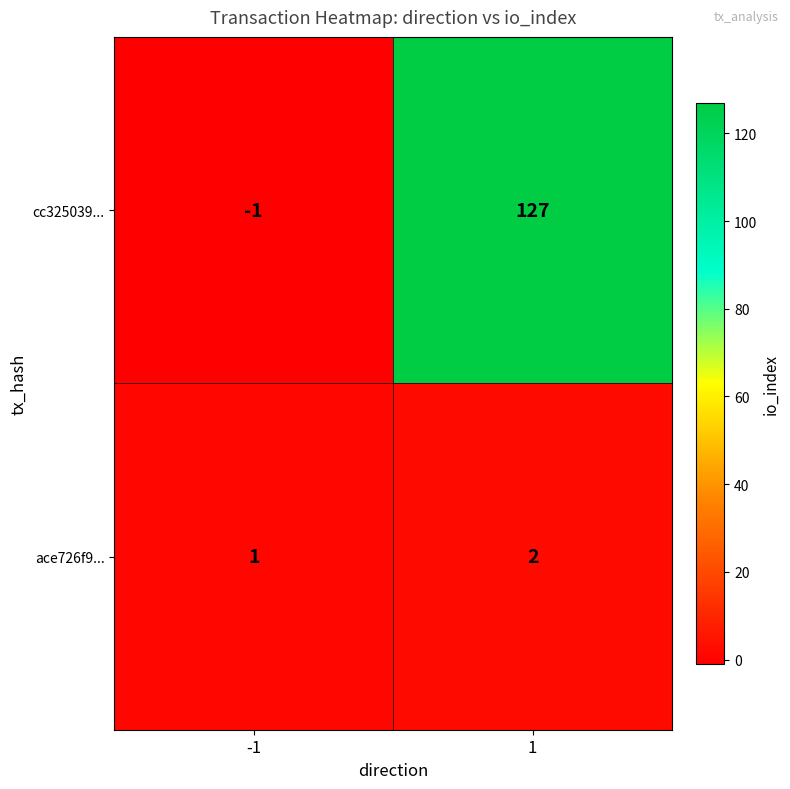

Between -1 and 1, which series saw the biggest shift?

cc325039...